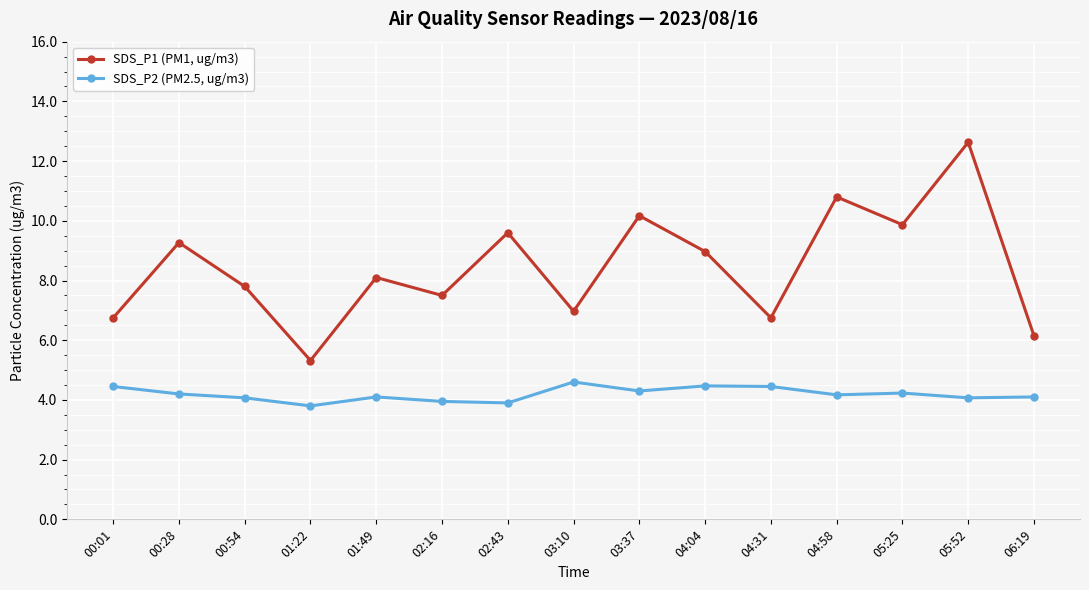

Which series has the largest total across all categories?

SDS_P1 (PM1, ug/m3)